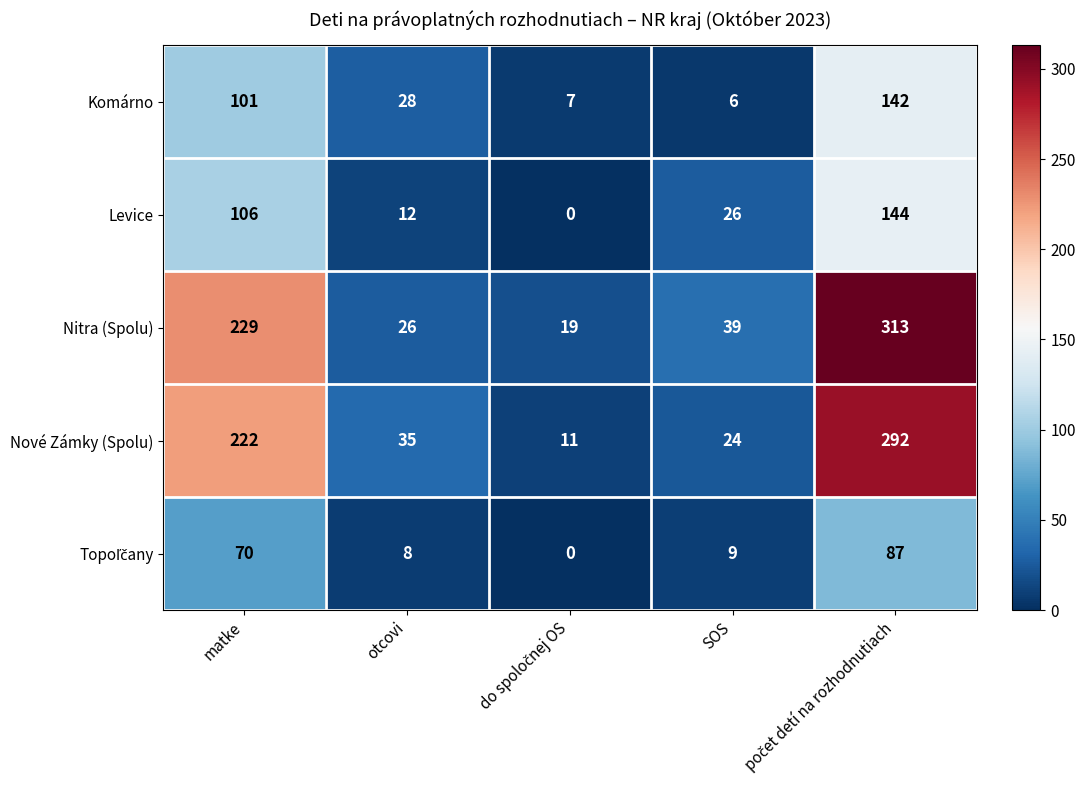

Is it true that Komárno equals 10 at SOS?

False